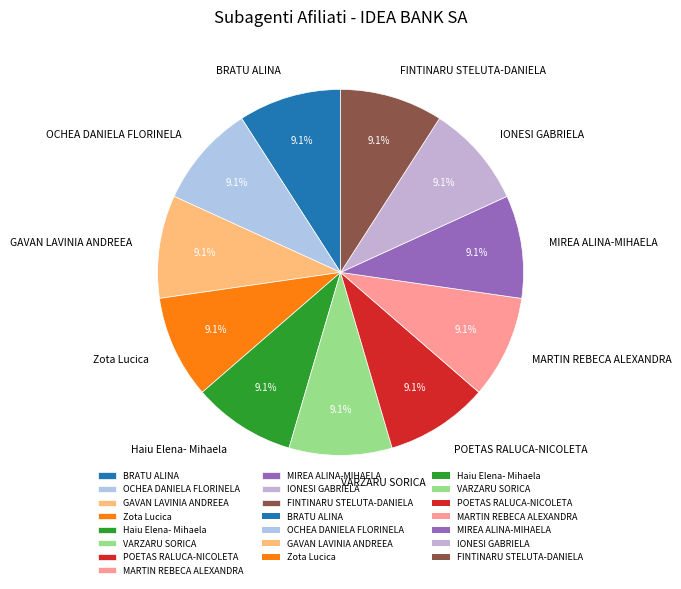

Does VARZARU SORICA represent more than half of the total?

No